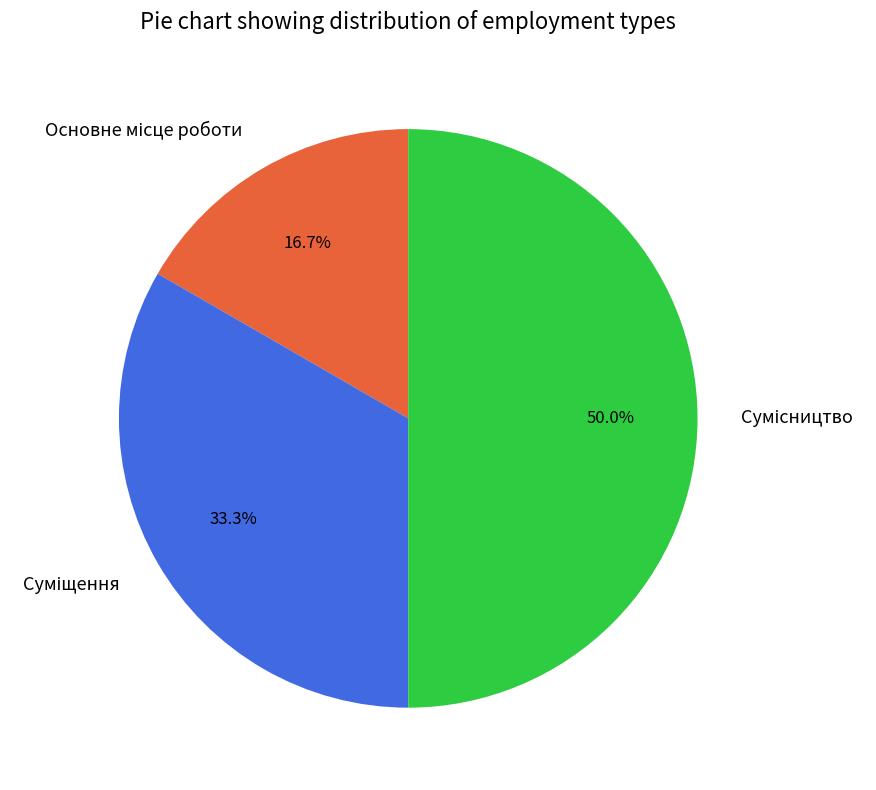

How many slices are in this pie chart?

3